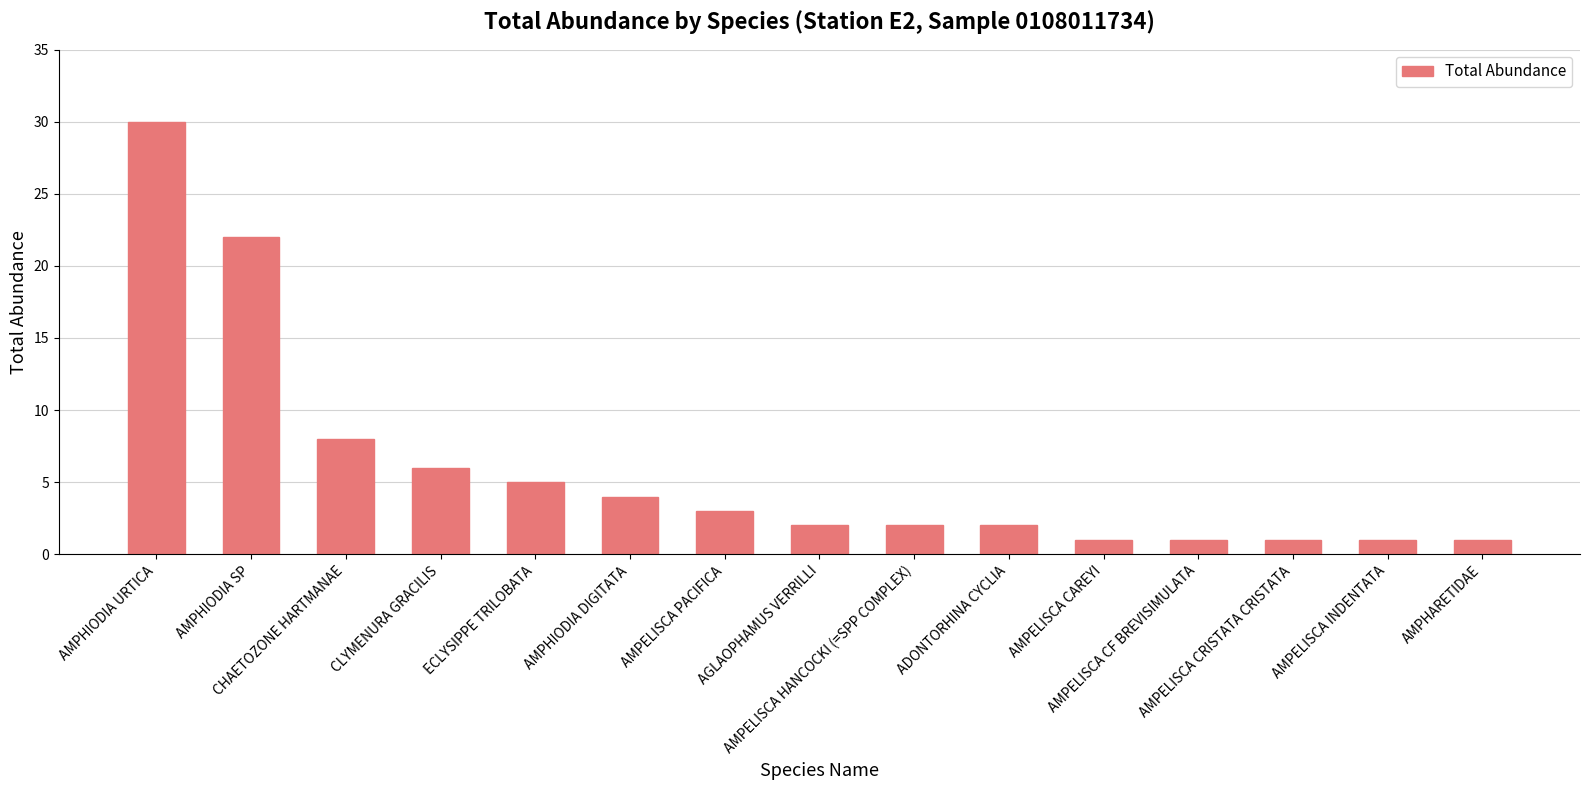

Reading right to left, list all the values displayed in this chart.

1	1	1	1	1	2	2	2	3	4	5	6	8	22	30